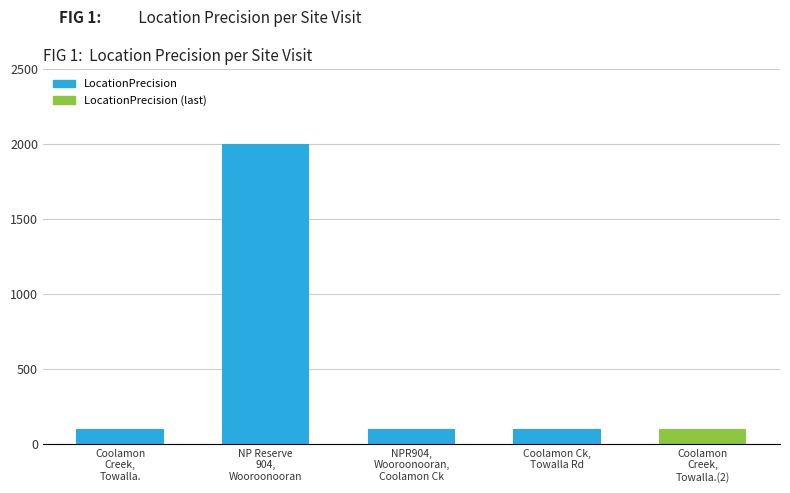

Between NPR904,
Wooroonooran,
Coolamon Ck and NP Reserve
904,
Wooroonooran, which is larger?

NP Reserve
904,
Wooroonooran